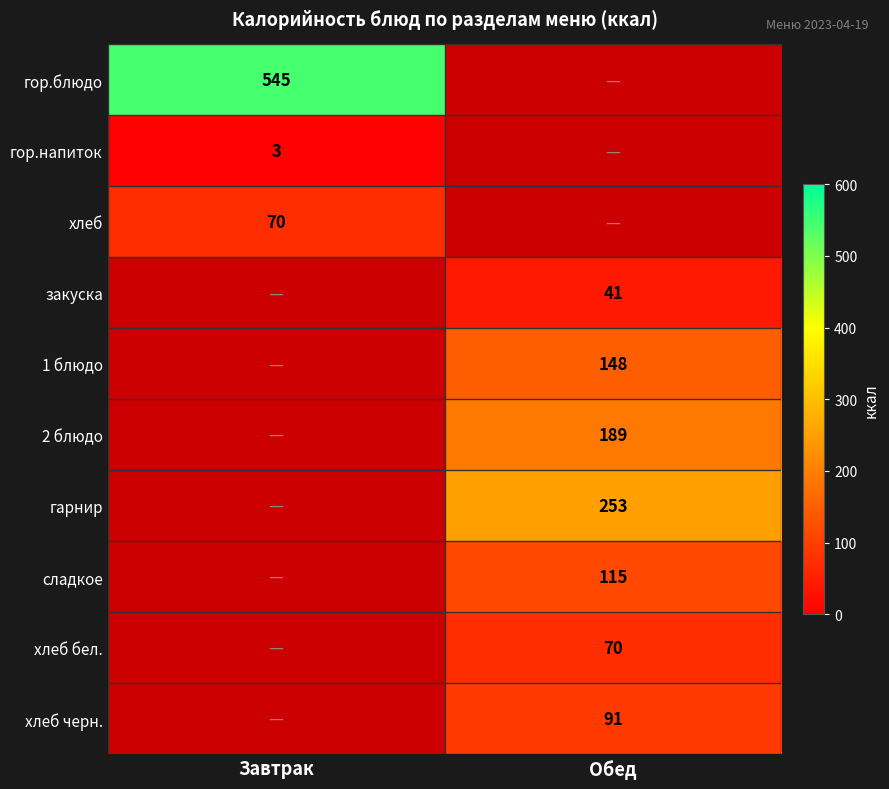

The 1 блюдо series shows 59 at Обед. True or false?

False